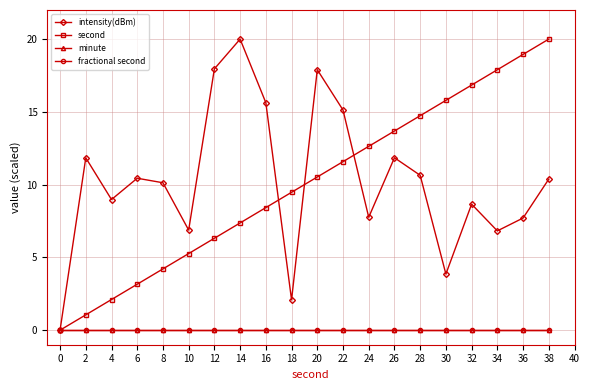

Is this an area chart (filled region under the line)?

No